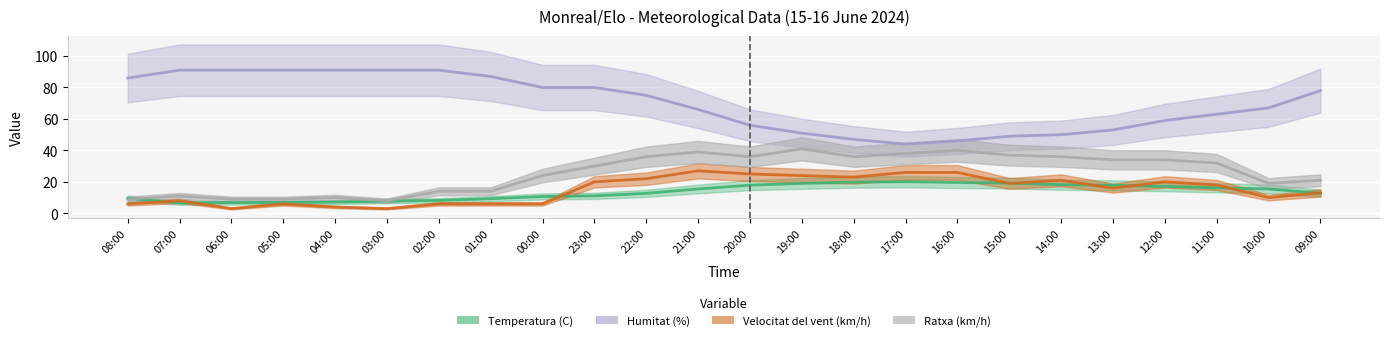

Is it true that Humitat (%) equals 51.0 at 19:00?

True